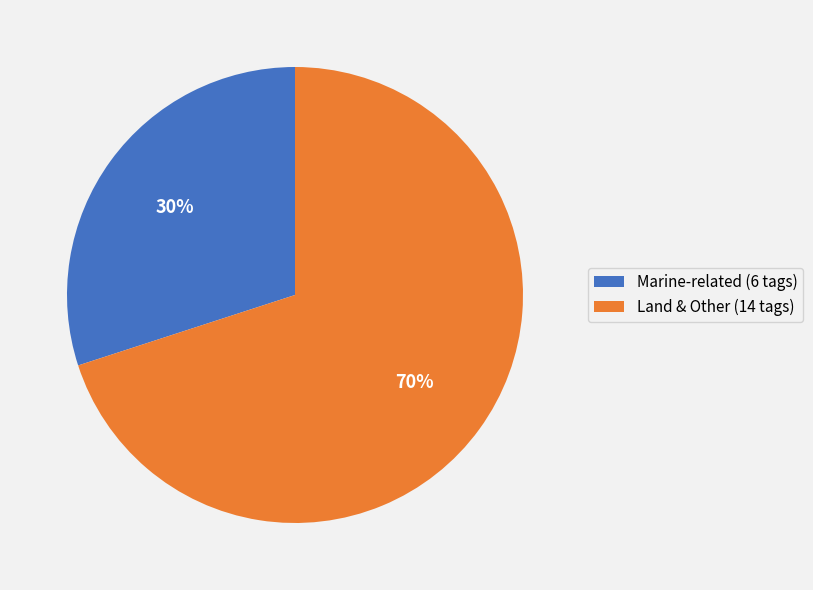

To the nearest percent, what percentage of the pie is Marine-related (6 tags)?

30%